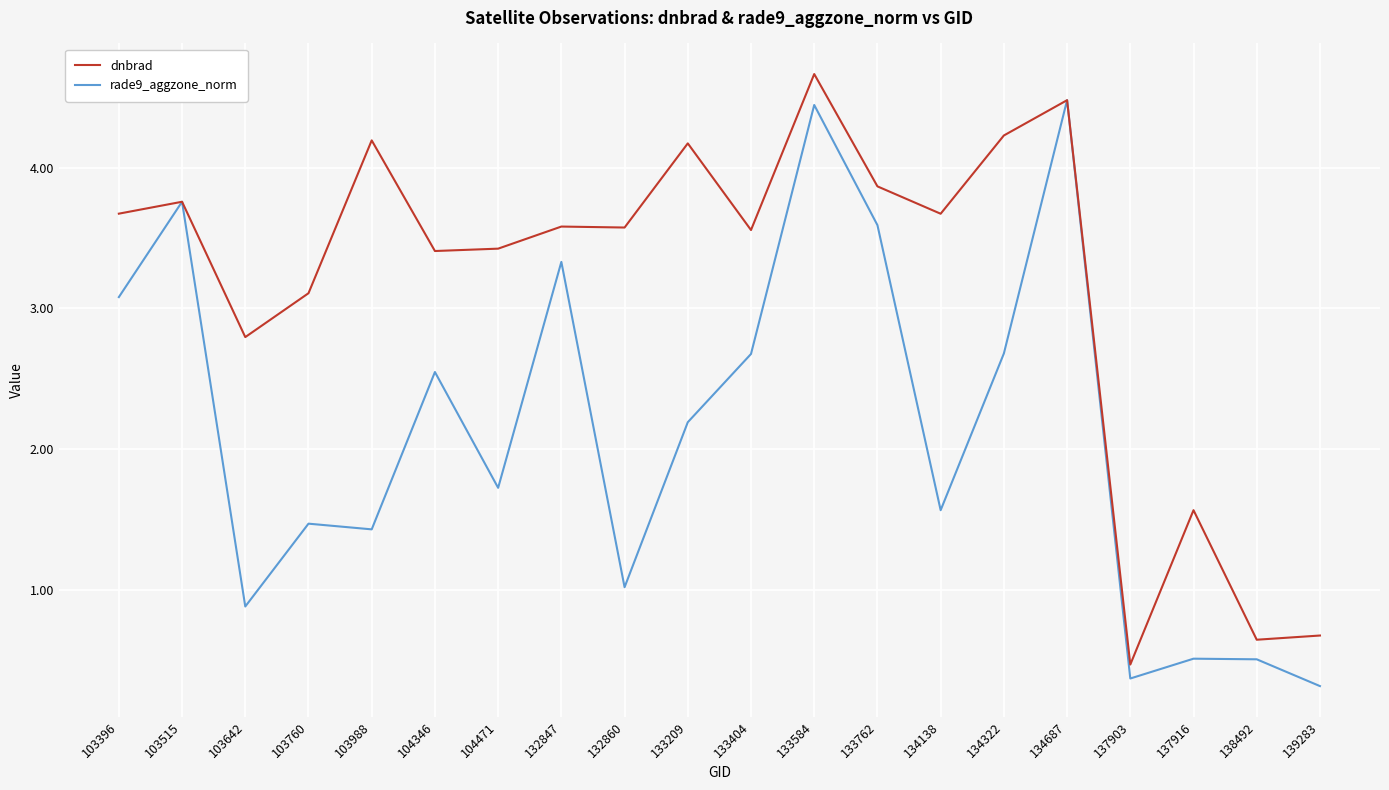

The value of rade9_aggzone_norm at 137903 is 0.4. True or false?

True